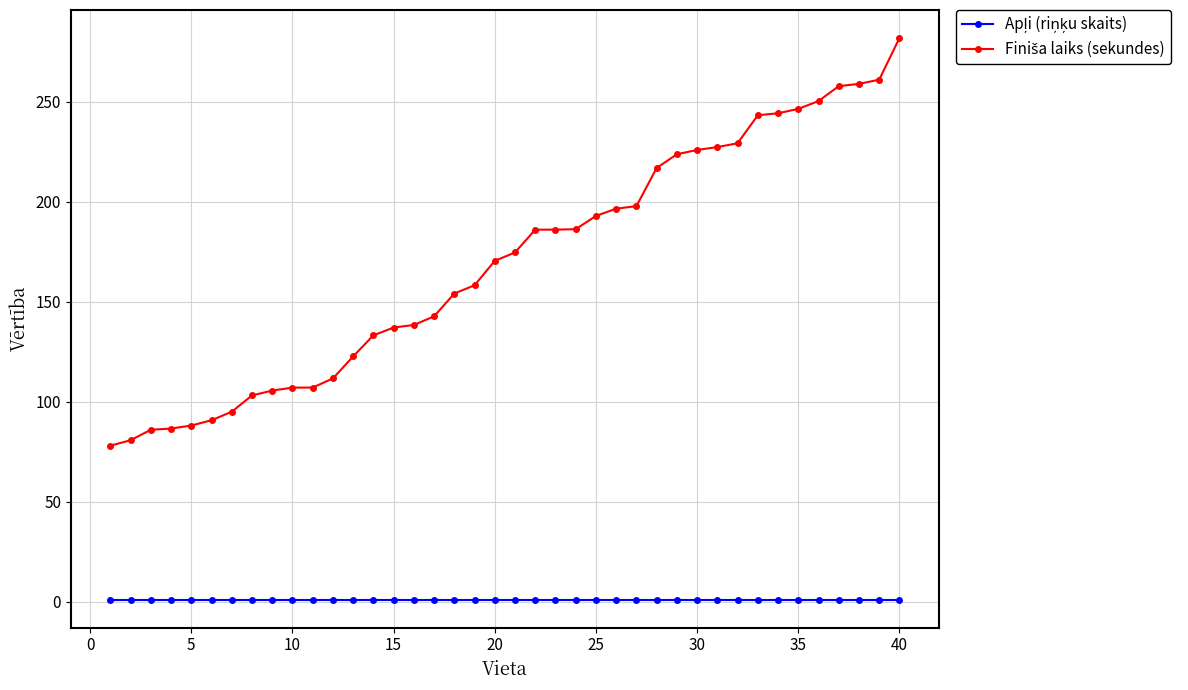

What is the maximum value shown in the chart?

281.8